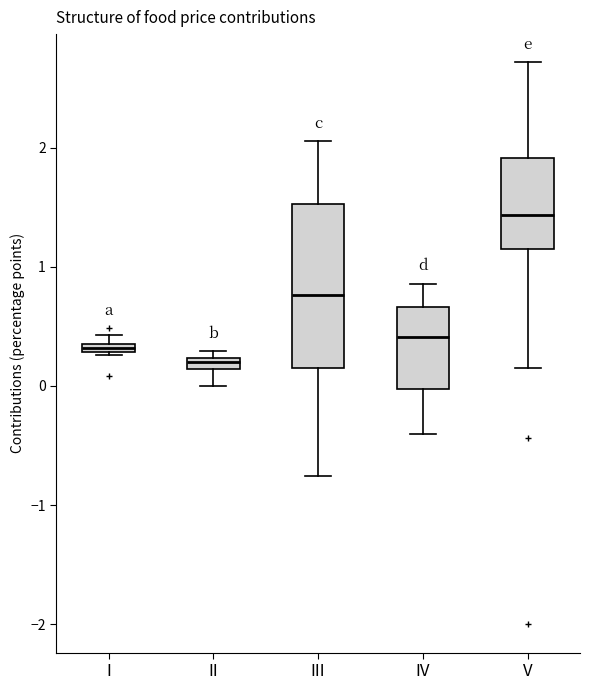

Which box's median line is the highest?

V